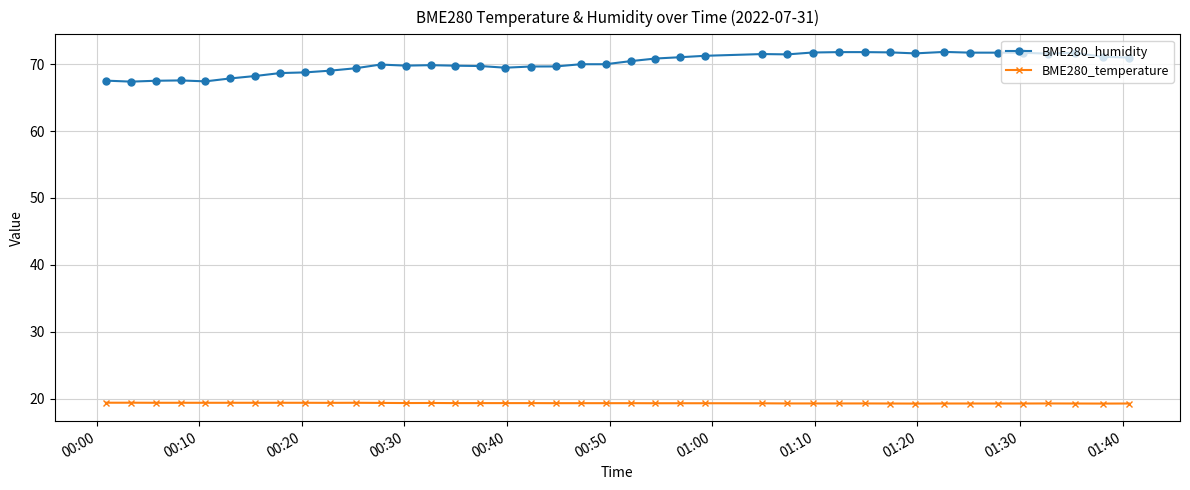

At how many categories does at least one series exceed 27?

40